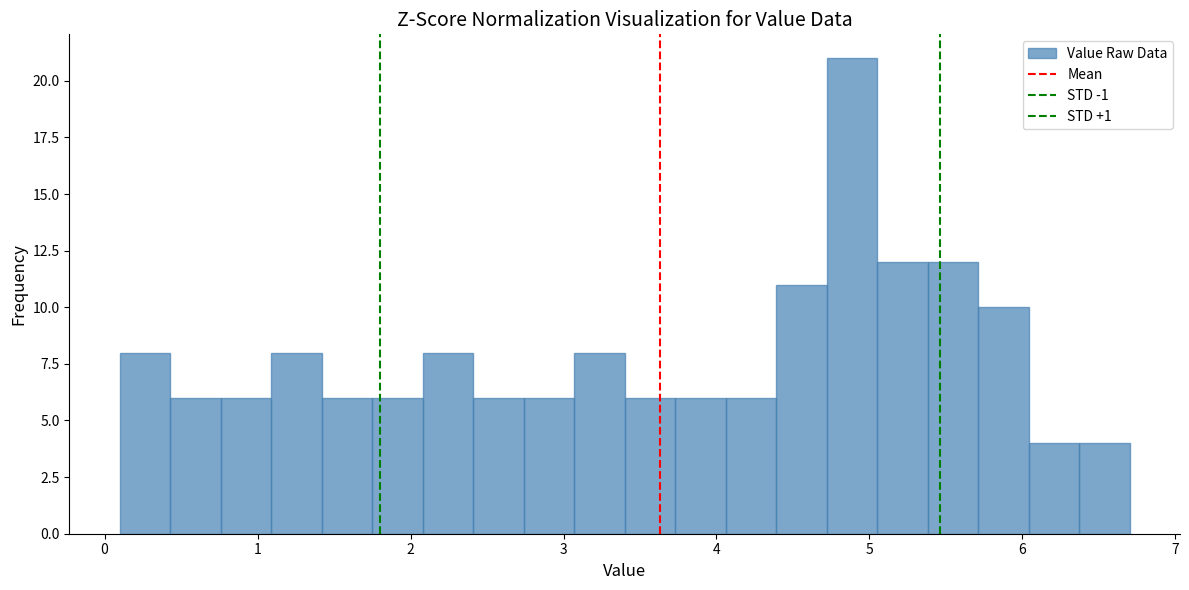

Read against the x-axis, roughly where is the centre of the tallest bar?

4.9